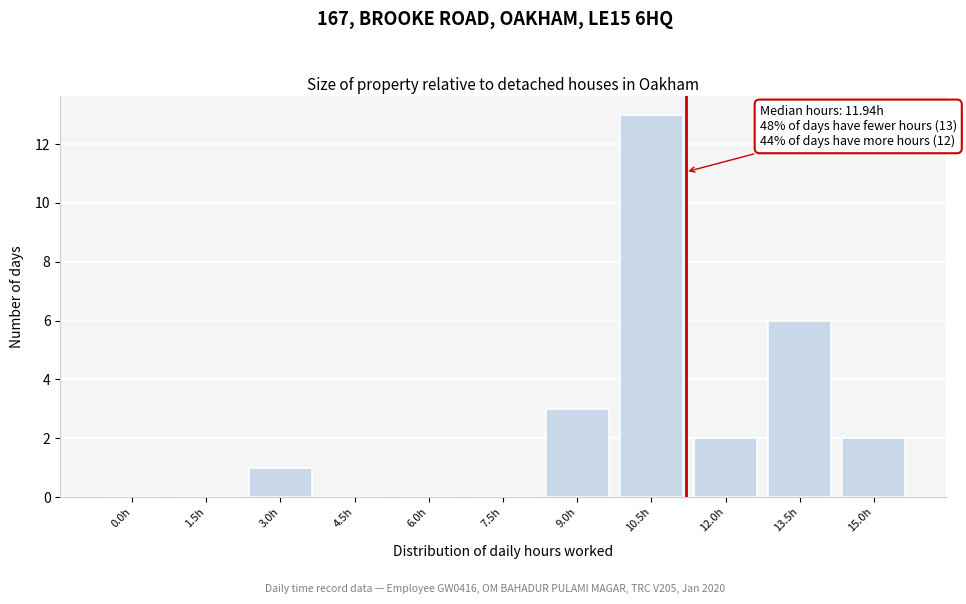

Reading left to right, transcribe all the data shown in this chart.

0.0h=0	1.5h=0	3.0h=1	4.5h=0	6.0h=0	7.5h=0	9.0h=3	10.5h=13	12.0h=2	13.5h=6	15.0h=2